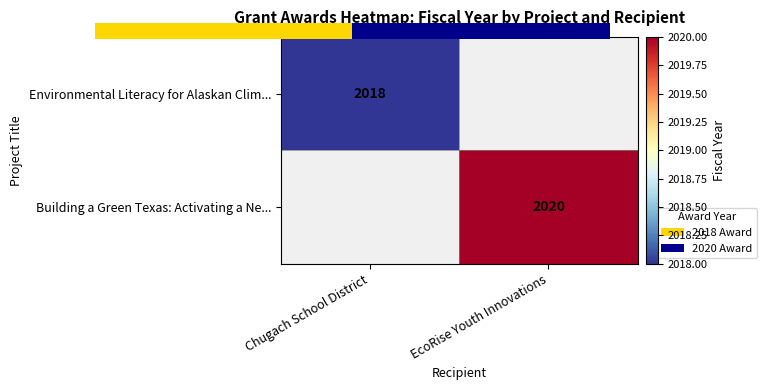

Which category has the lowest value across all series?

Chugach School District